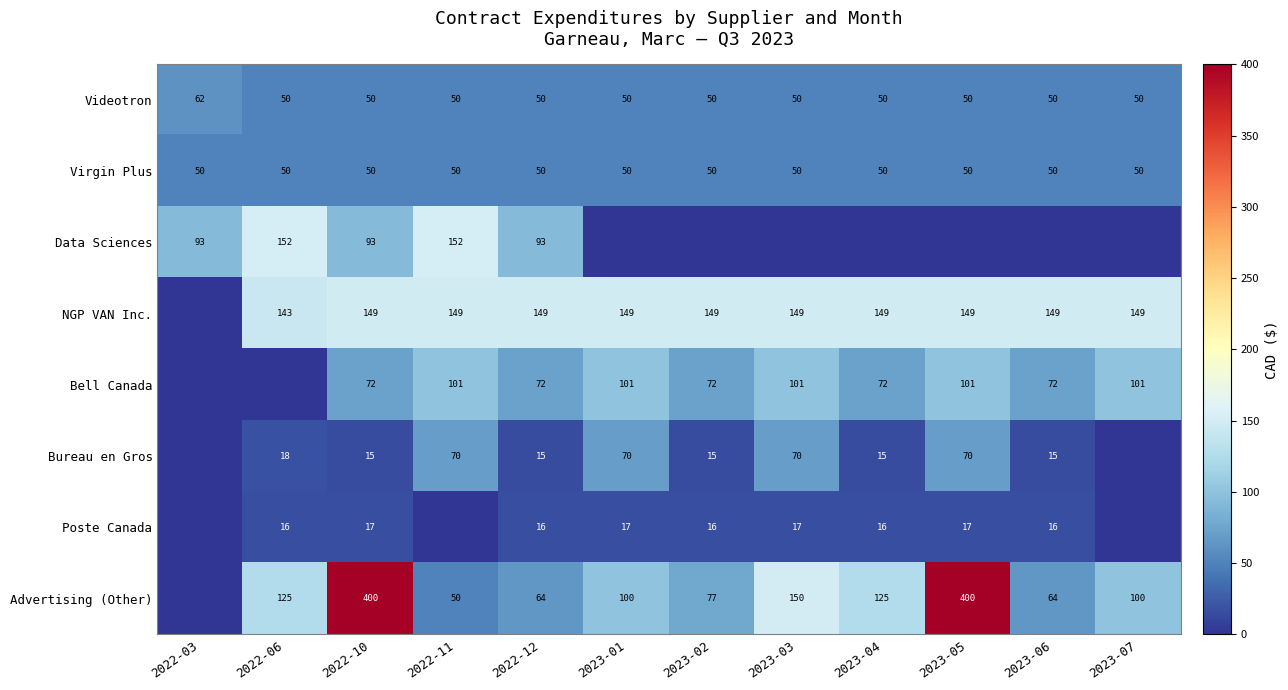

What is the difference between the Videotron values at 2022-03 and 2022-06?

12